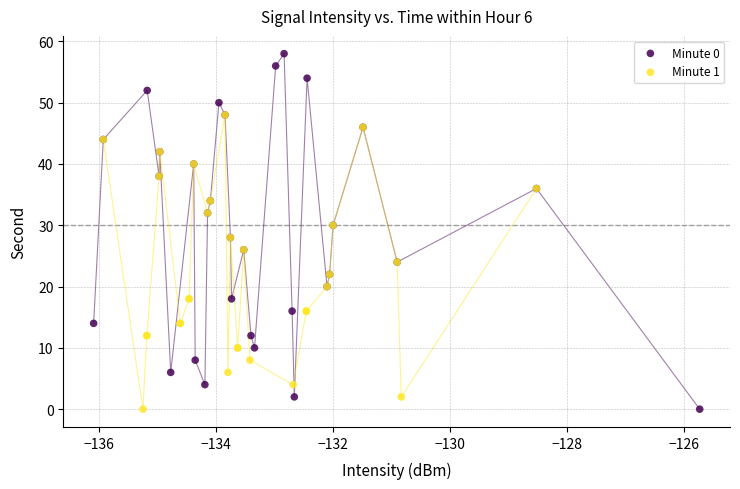

Which series reaches the maximum Y coordinate?

Minute 0